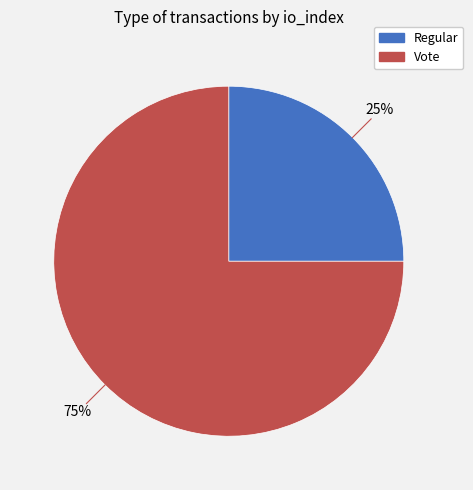

How many segments does this pie chart have?

2